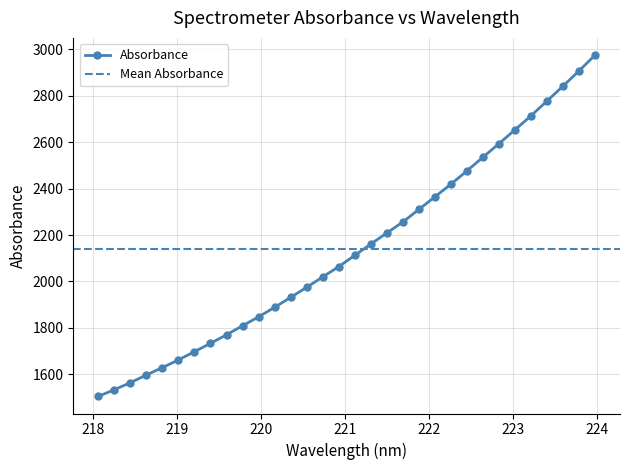

True or false: the data has more than 2 interior local peaks.

False